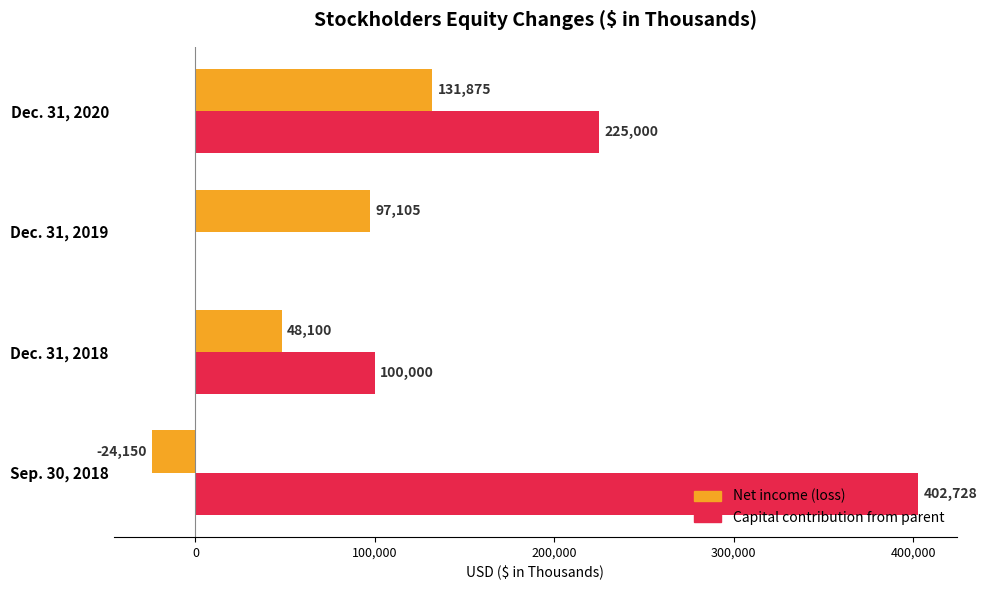

Between Dec. 31, 2018 and Dec. 31, 2019, which series saw the biggest shift?

Capital contribution from parent